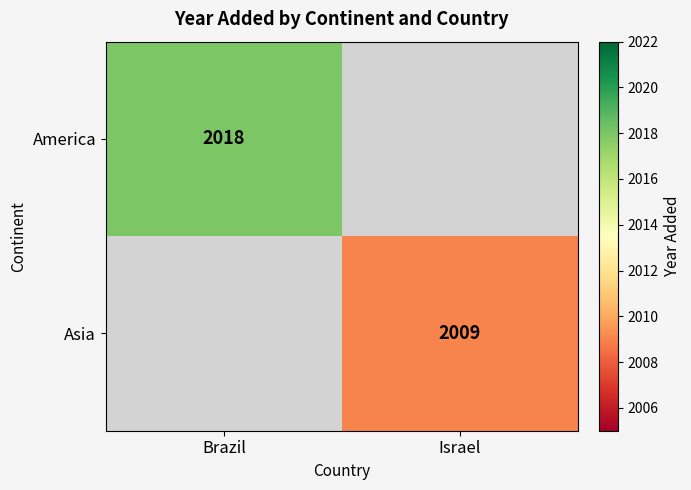

The America series shows 2018 at Brazil. True or false?

True